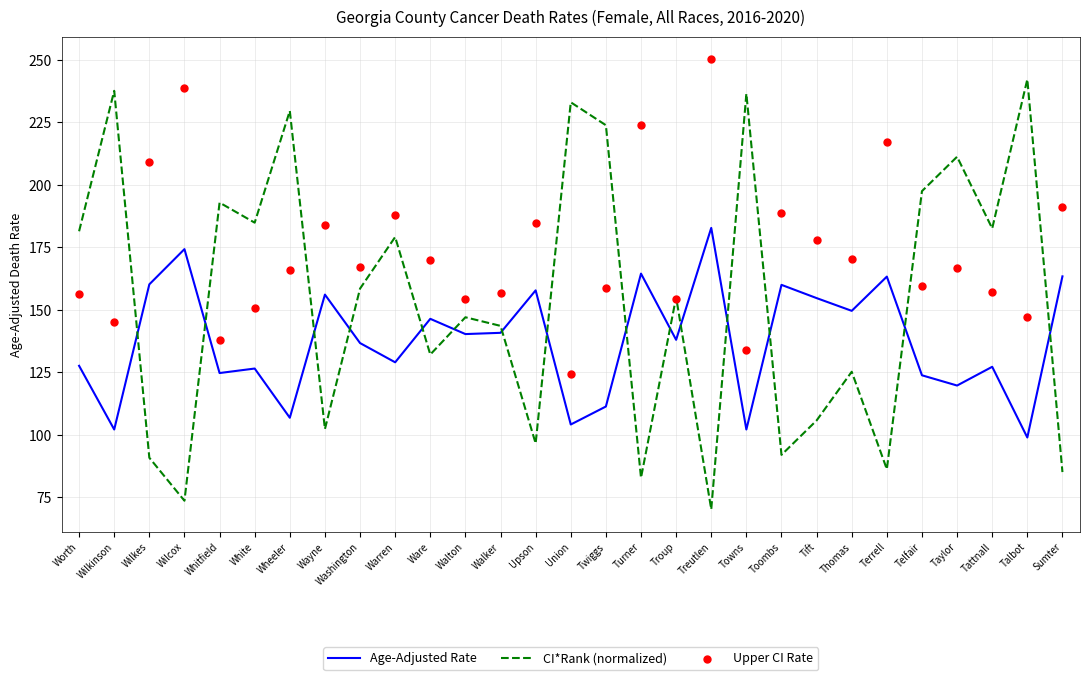

What is the total value across all series at Talbot?

488.2